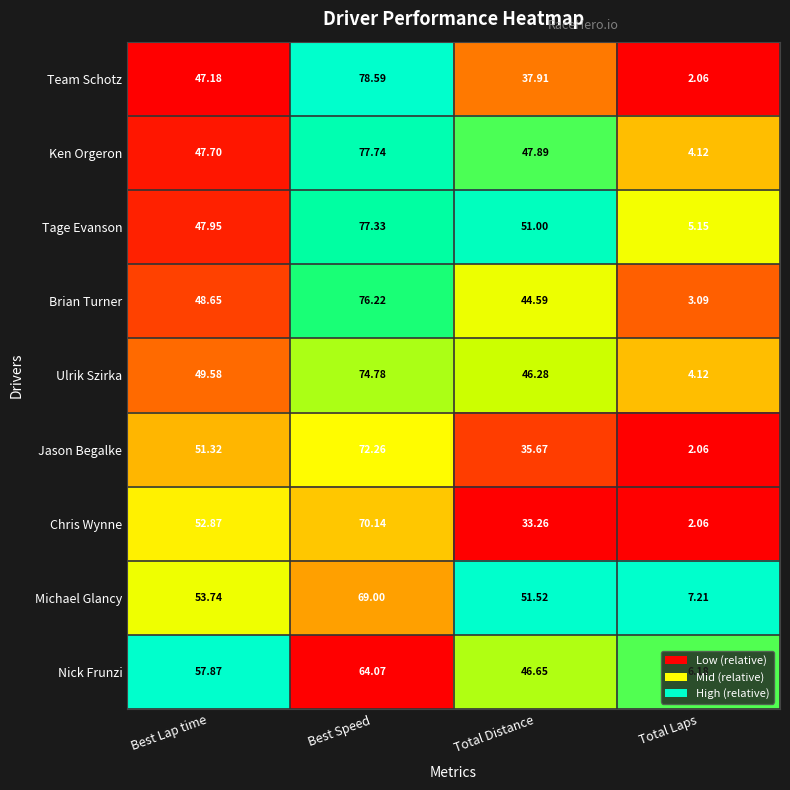

Count the number of data series in this chart.

9